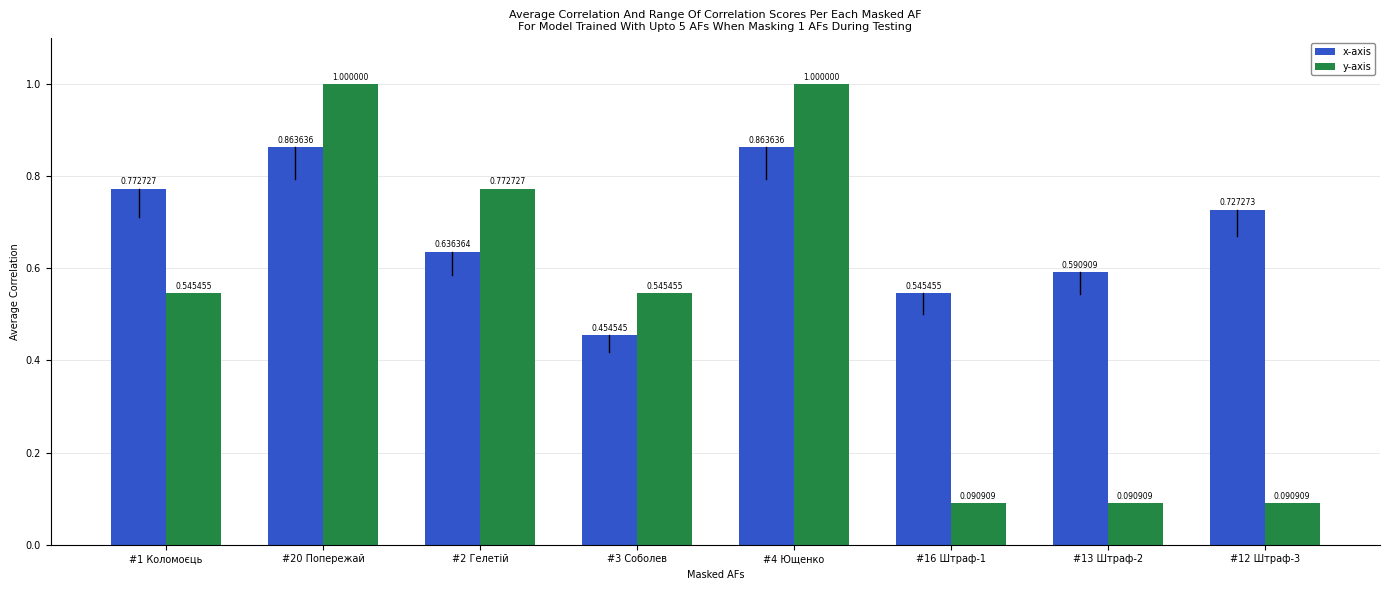

Count the x-axis values in the range 0 to 1.

8